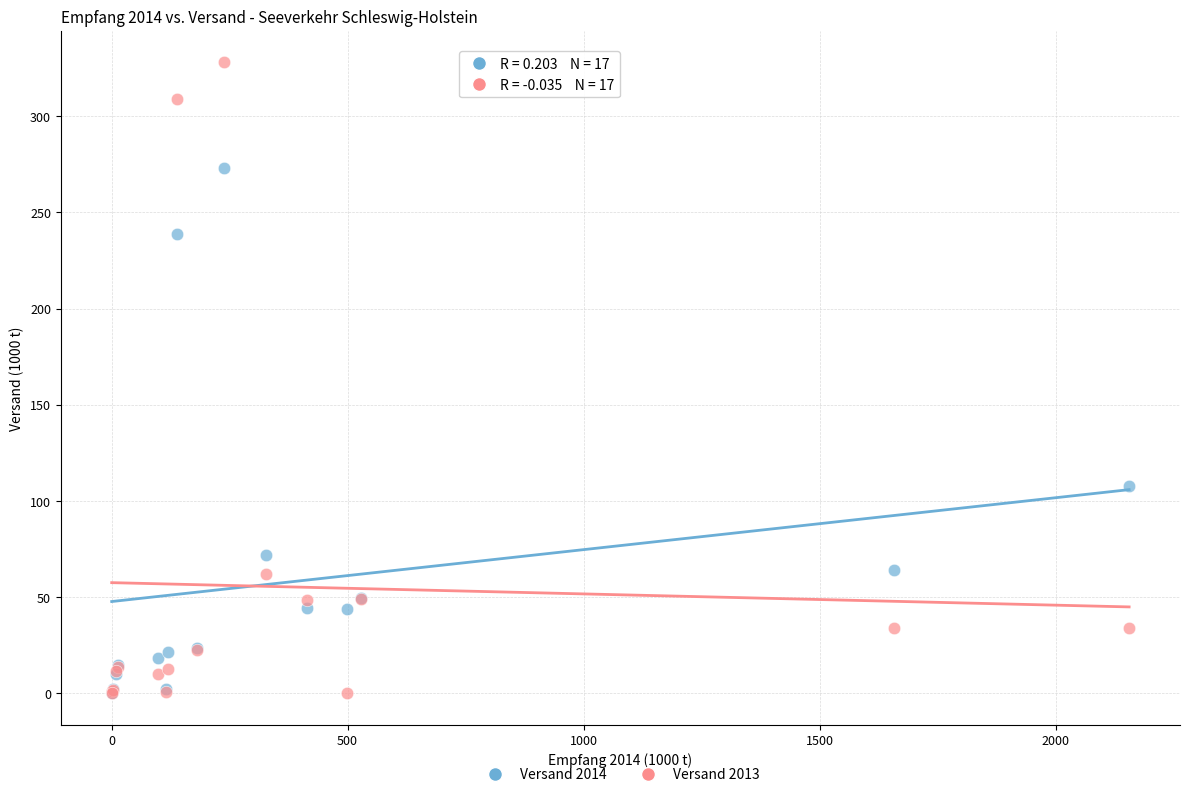

What are all the series names shown in the legend?

Versand 2014, Versand 2013